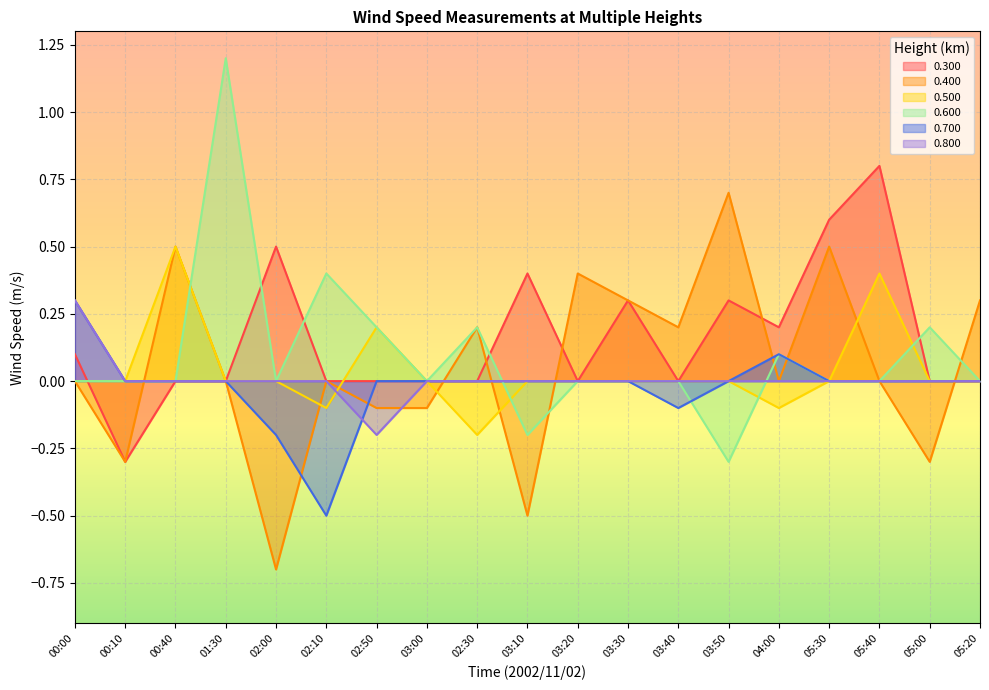

At which label does 0.500 reach its minimum?

02:30